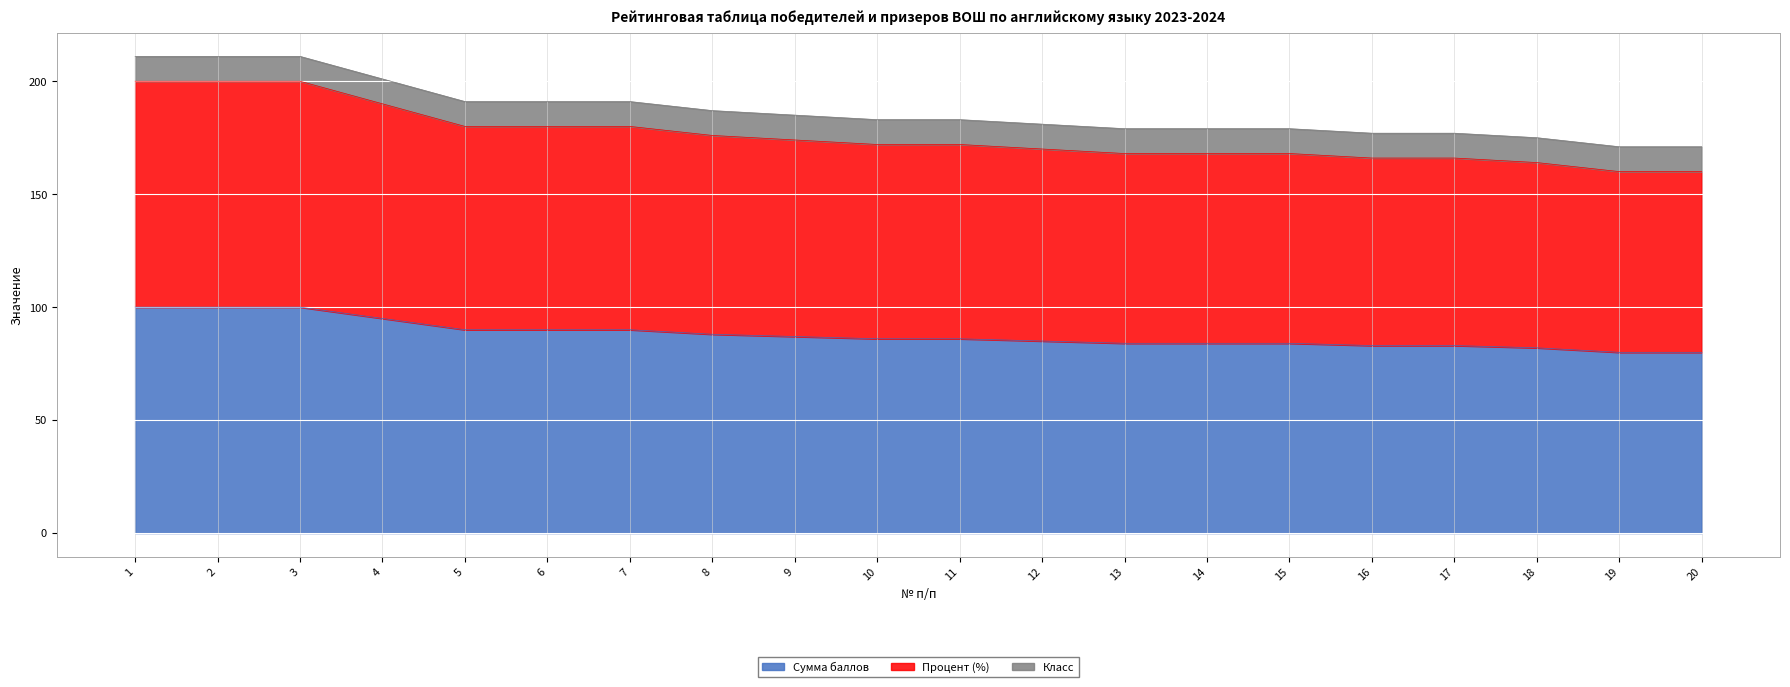

Which series has the largest total across all categories?

Процент (%)